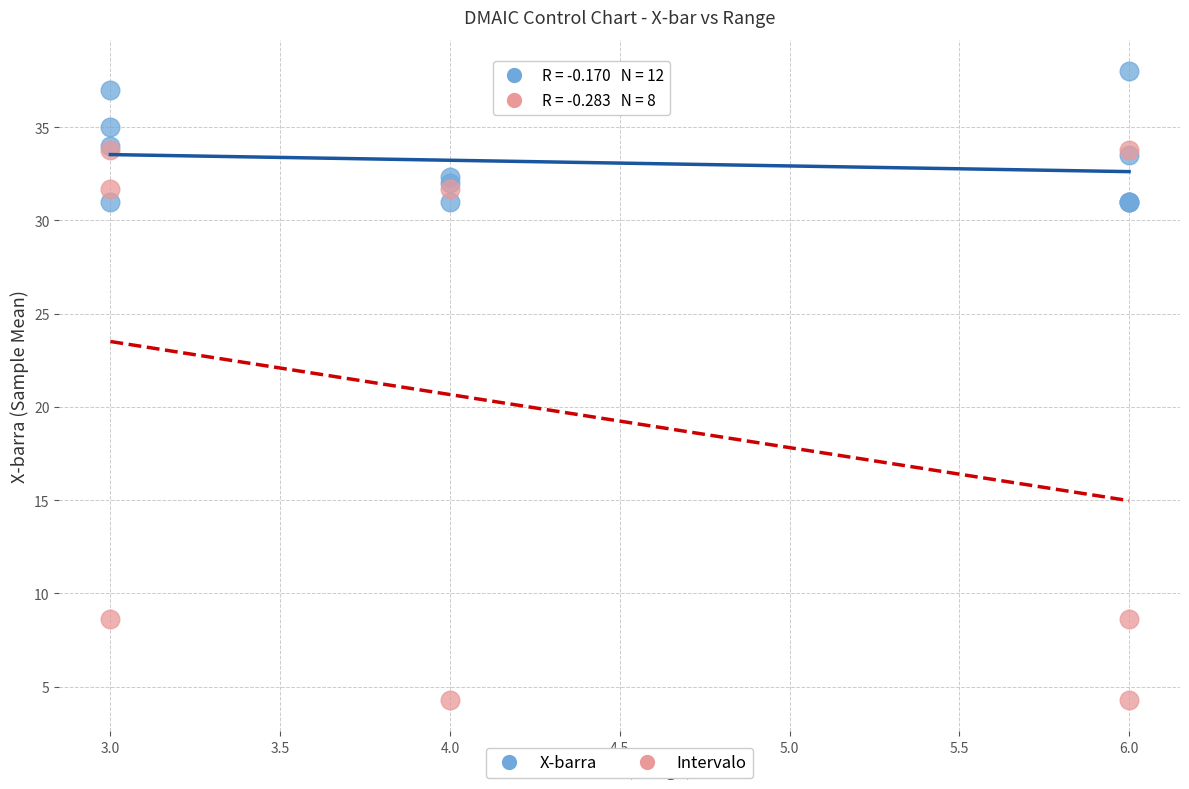

Which series has the largest Y range (max minus min)?

Intervalo